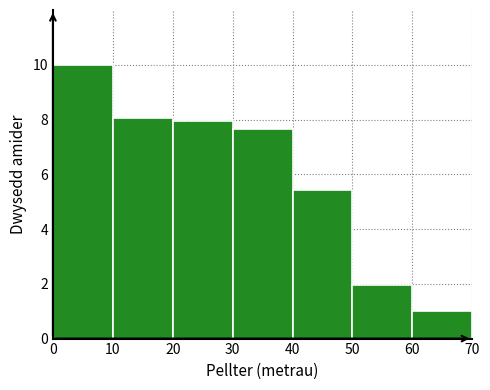

Reading left to right, transcribe this chart: for each bar, give the range it covers on the x-axis and its height. The values are not printed on the chart, so give them approximately, as read against the axis.

0 to 10: 10.0
10 to 20: 8.0
20 to 30: 8.0
30 to 40: 7.6
40 to 50: 5.4
50 to 60: 2.0
60 to 70: 1.0